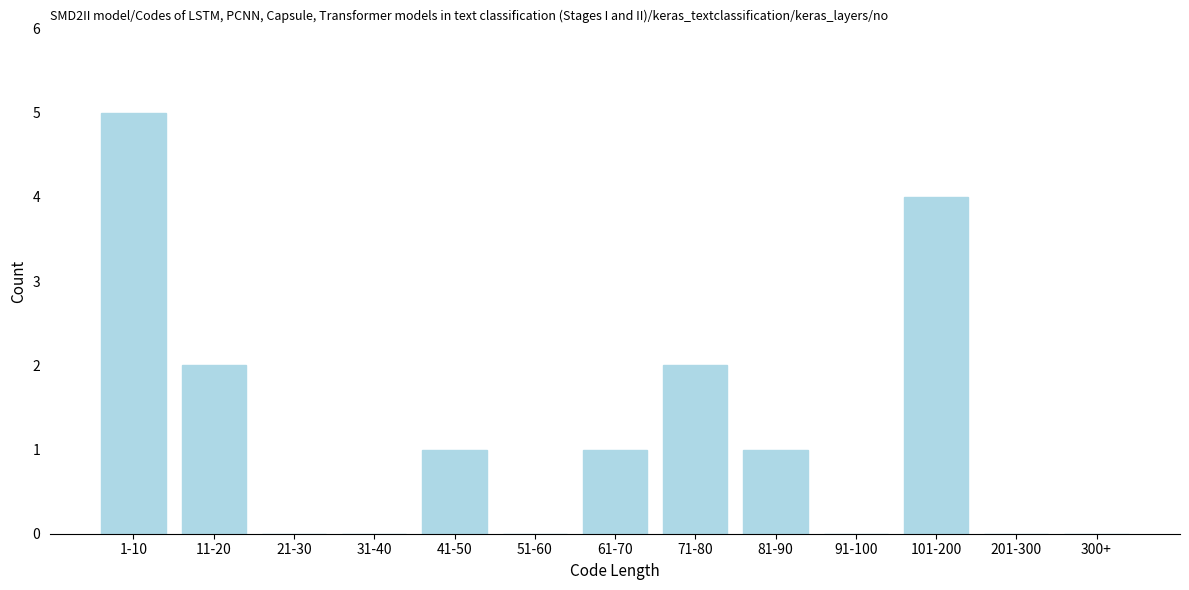

Reading left to right, list all the values displayed in this chart.

1-10=5	11-20=2	21-30=0	31-40=0	41-50=1	51-60=0	61-70=1	71-80=2	81-90=1	91-100=0	101-200=4	201-300=0	300+=0